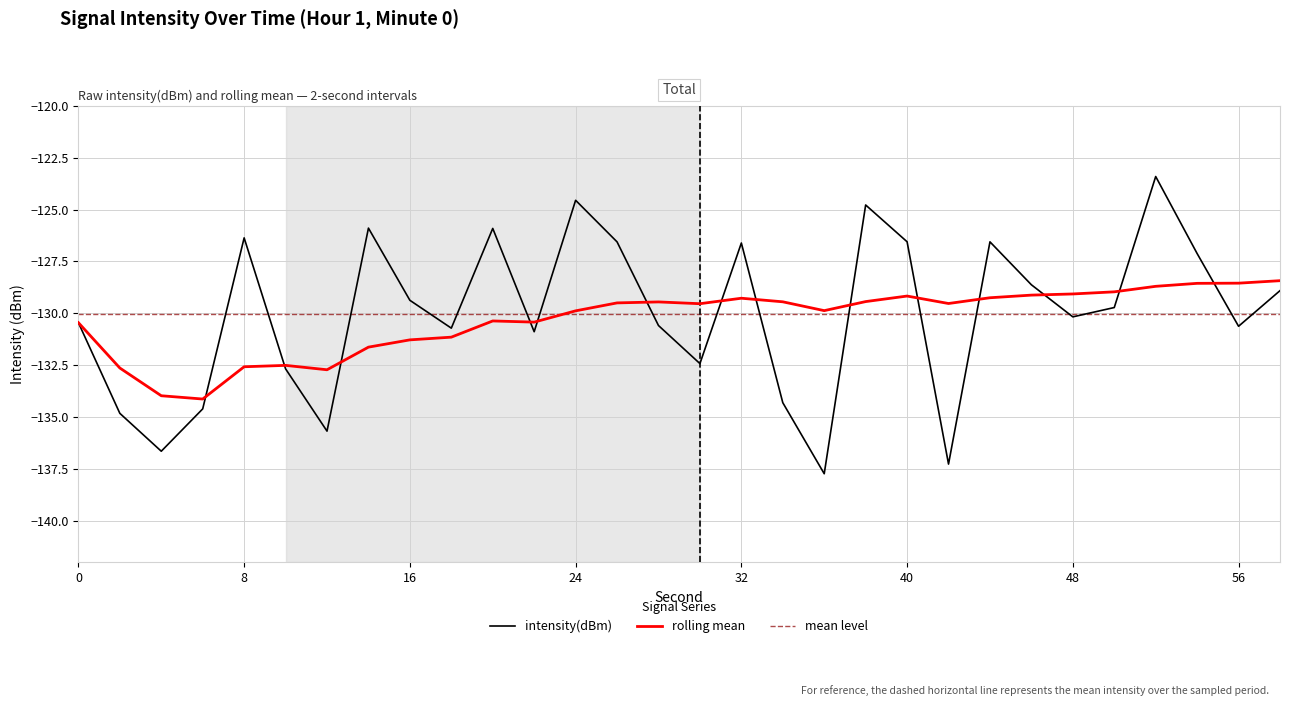

Which has a higher value, 10 or 22?

22